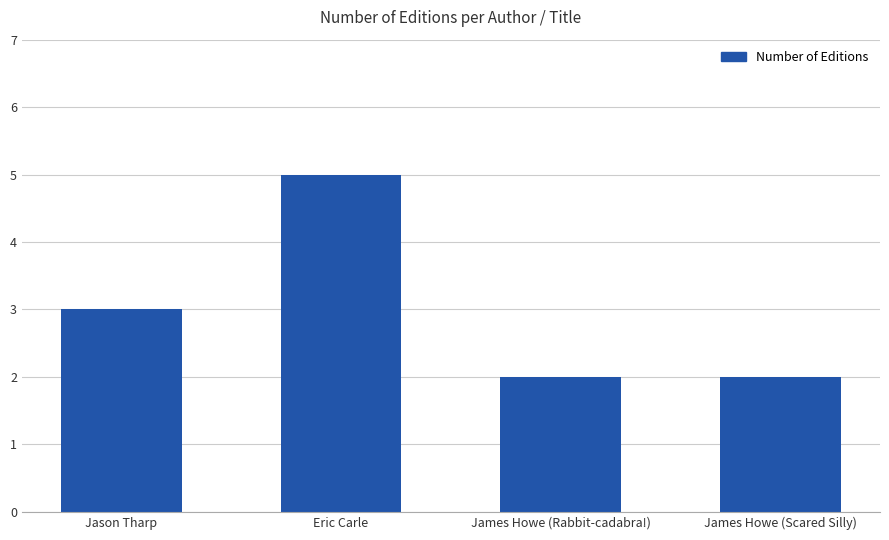

True or false: the data shows 2 at James Howe (Scared Silly).

True